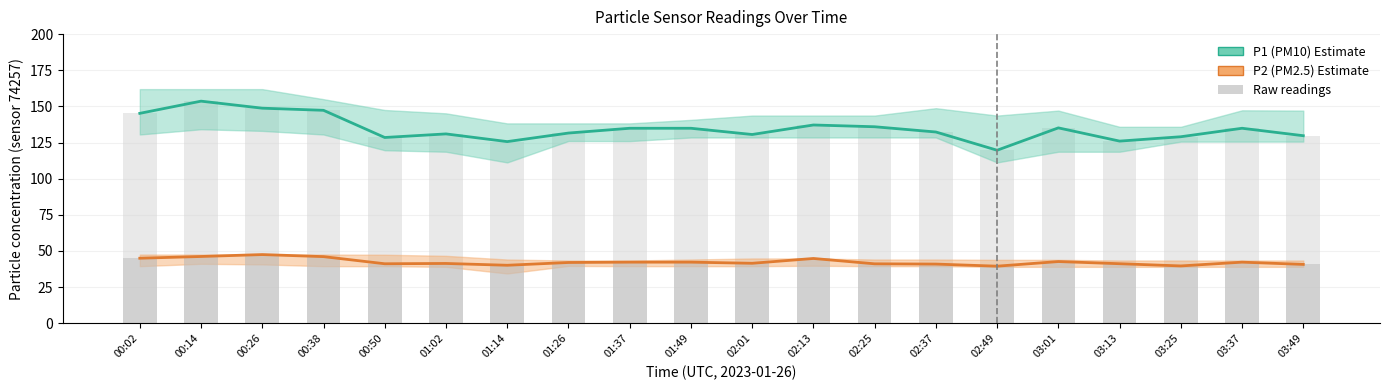

Reading right to left, list all the values displayed in this chart.

P1 (PM10): 129.7	134.9	129.0	126.0	135.2	119.7	132.3	135.9	137.2	130.6	134.9	134.9	131.6	125.7	131.0	128.5	147.3	148.8	153.6	145.2
P2 (PM2.5): 40.7	42.3	39.7	41.2	42.7	39.5	41.0	41.1	44.8	41.5	42.3	42.3	42.0	40.1	41.4	41.2	46.1	47.5	46.2	45.0
P2 bars: 40.7	42.3	39.7	41.2	42.7	39.5	41.0	41.1	44.8	41.5	42.3	42.3	42.0	40.1	41.4	41.2	46.1	47.5	46.2	45.0
P1 bars: 129.7	134.9	129.0	126.0	135.2	119.7	132.3	135.9	137.2	130.6	134.9	134.9	131.6	125.7	131.0	128.5	147.3	148.8	153.6	145.2